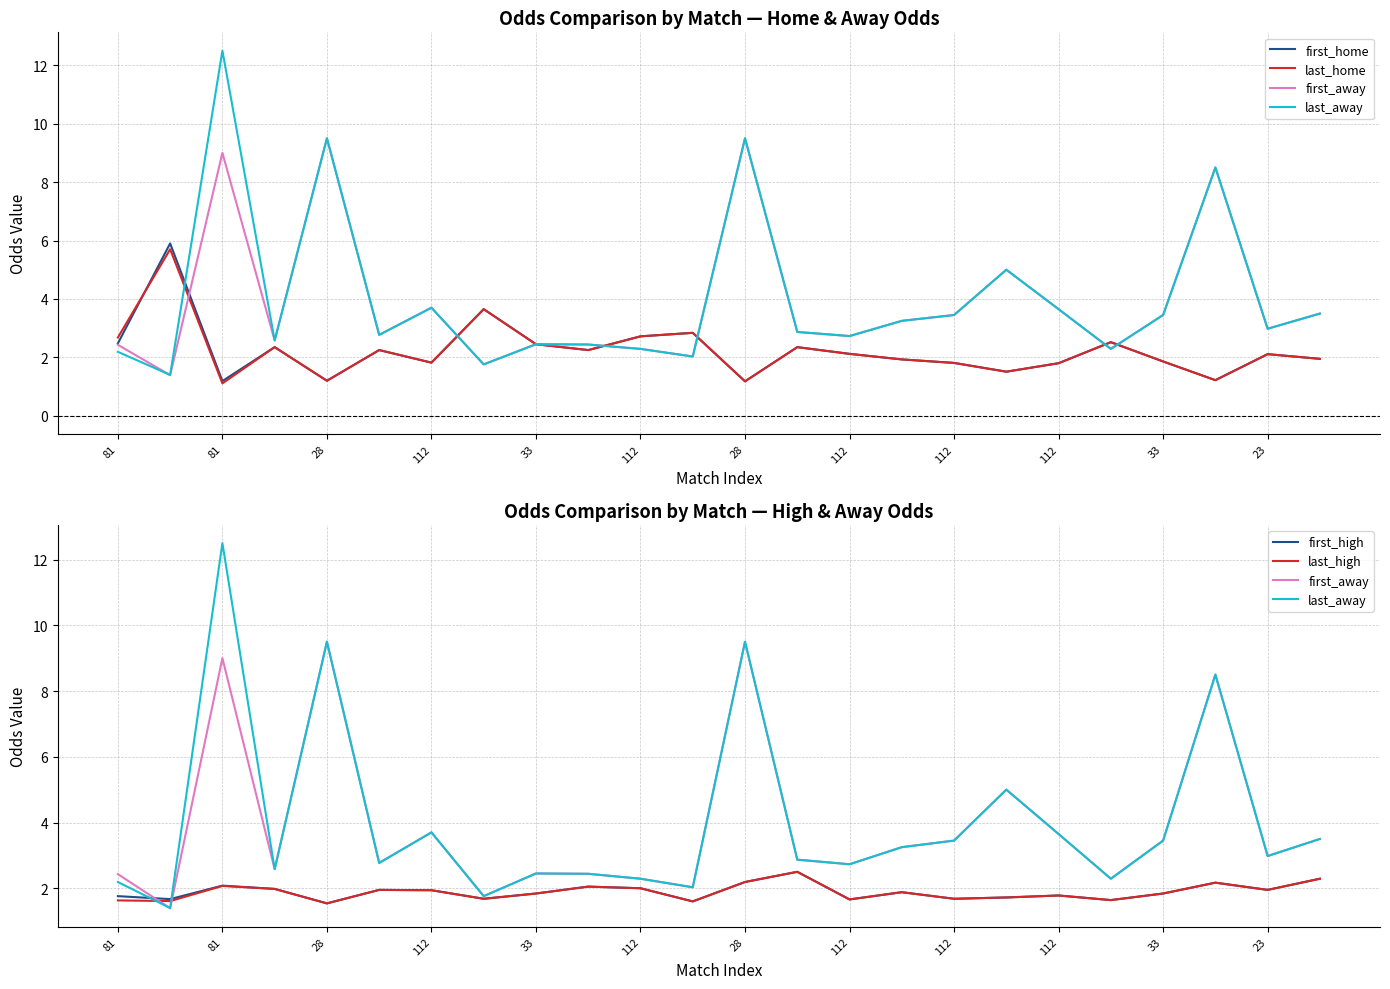

List the series in order of their peak value, highest first.

last_away, first_away, first_home, last_home, first_high, last_high